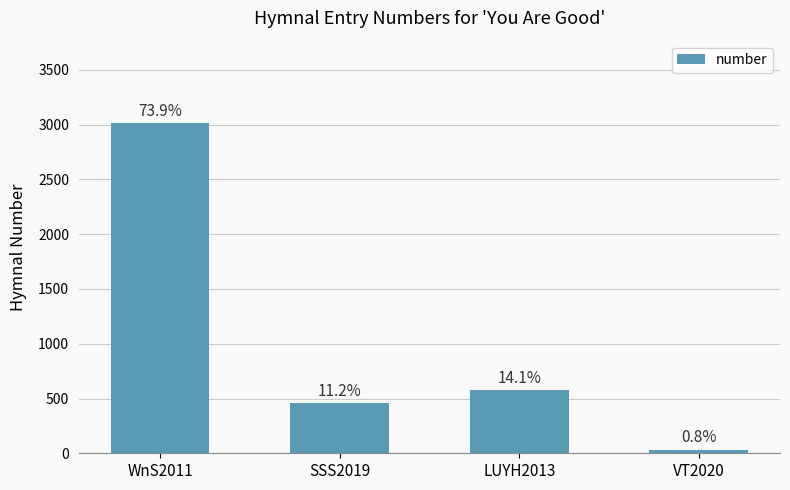

Approximately how many times larger is the value at WnS2011 compared to SSS2019?

6.6